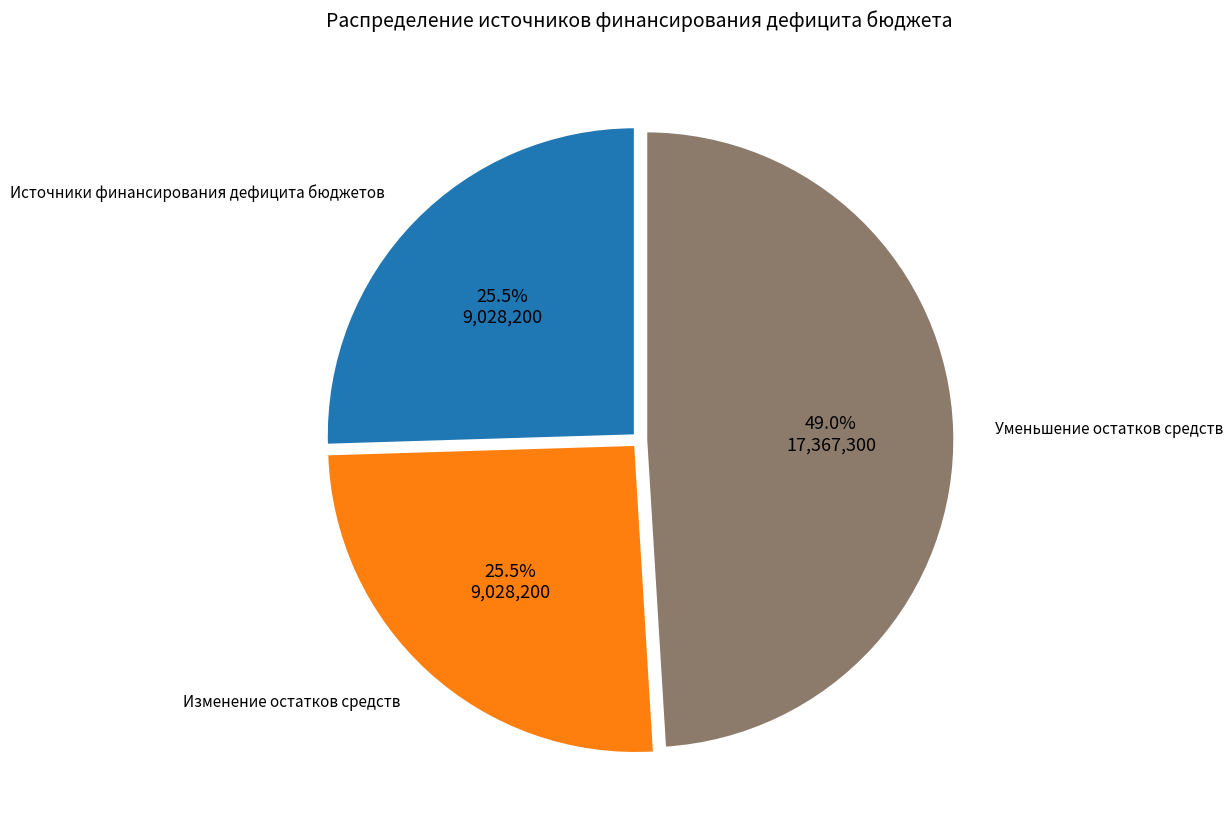

Count the number of slices in the pie.

3